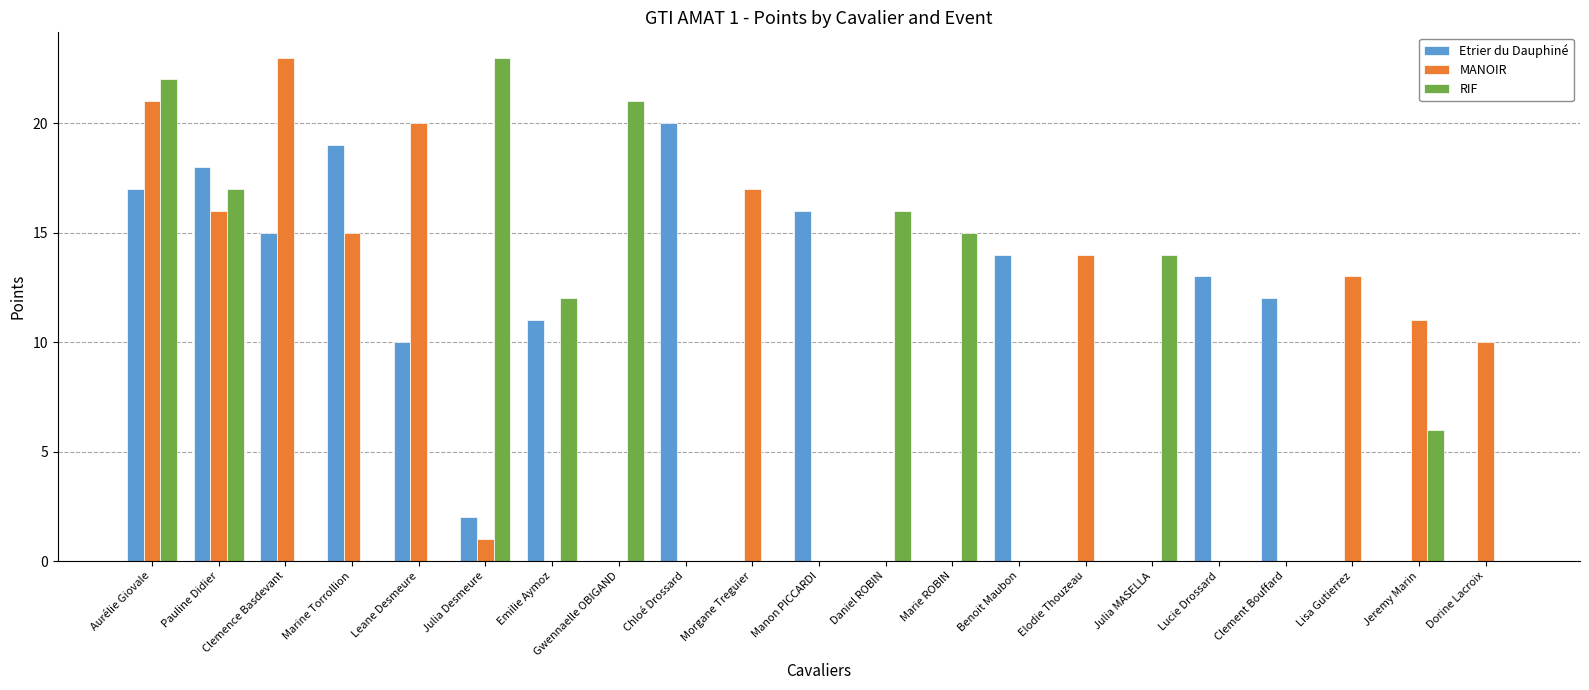

How many series are shown in this chart?

3